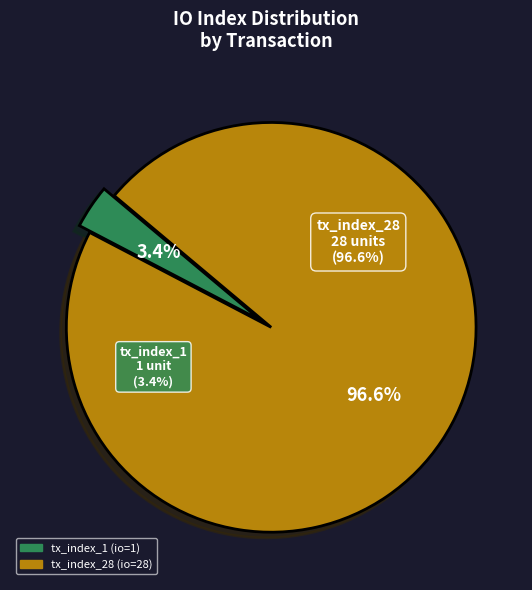

What percentage is the tx_index_1 slice, to the nearest percent?

3%